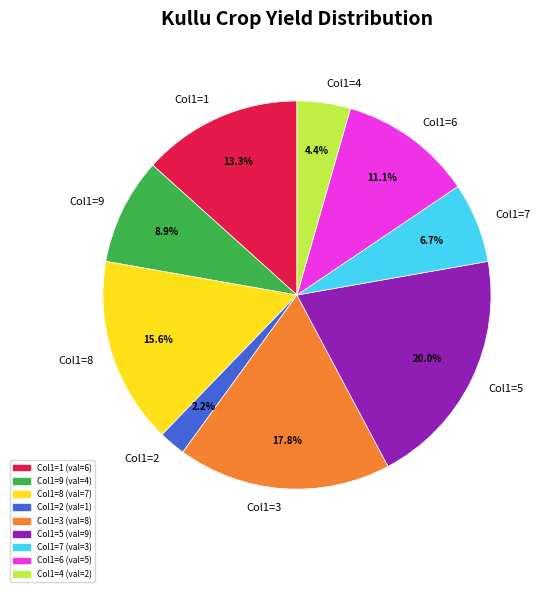

Which category has the smallest portion of the pie?

Col1=2